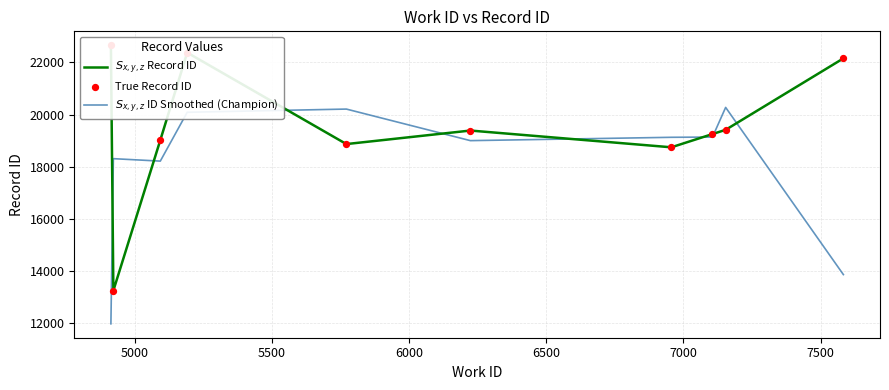

Which series has the largest total across all categories?

$S_{x,y,z}$ Record ID